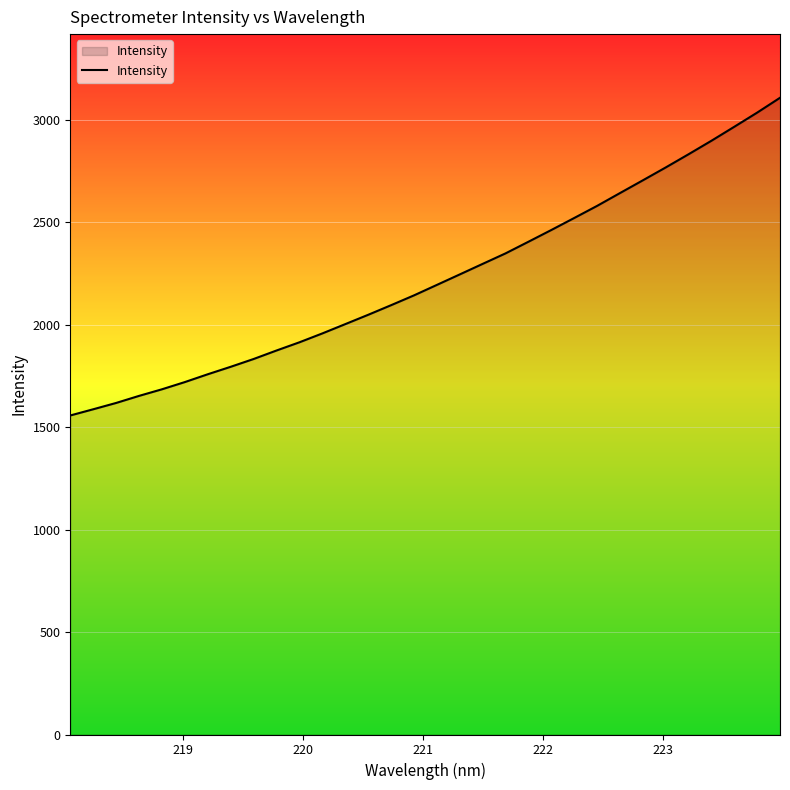

Reading right to left, what are all the values shown in this chart?

3108.1	3035.7	2966.5	2898.3	2832.4	2767.9	2705.0	2642.8	2580.2	2521.1	2462.5	2405.2	2348.4	2297.2	2245.7	2194.5	2143.4	2095.6	2048.7	2003.1	1957.8	1914.5	1874.5	1833.0	1795.0	1758.5	1720.4	1685.1	1652.9	1618.4	1587.6	1557.3